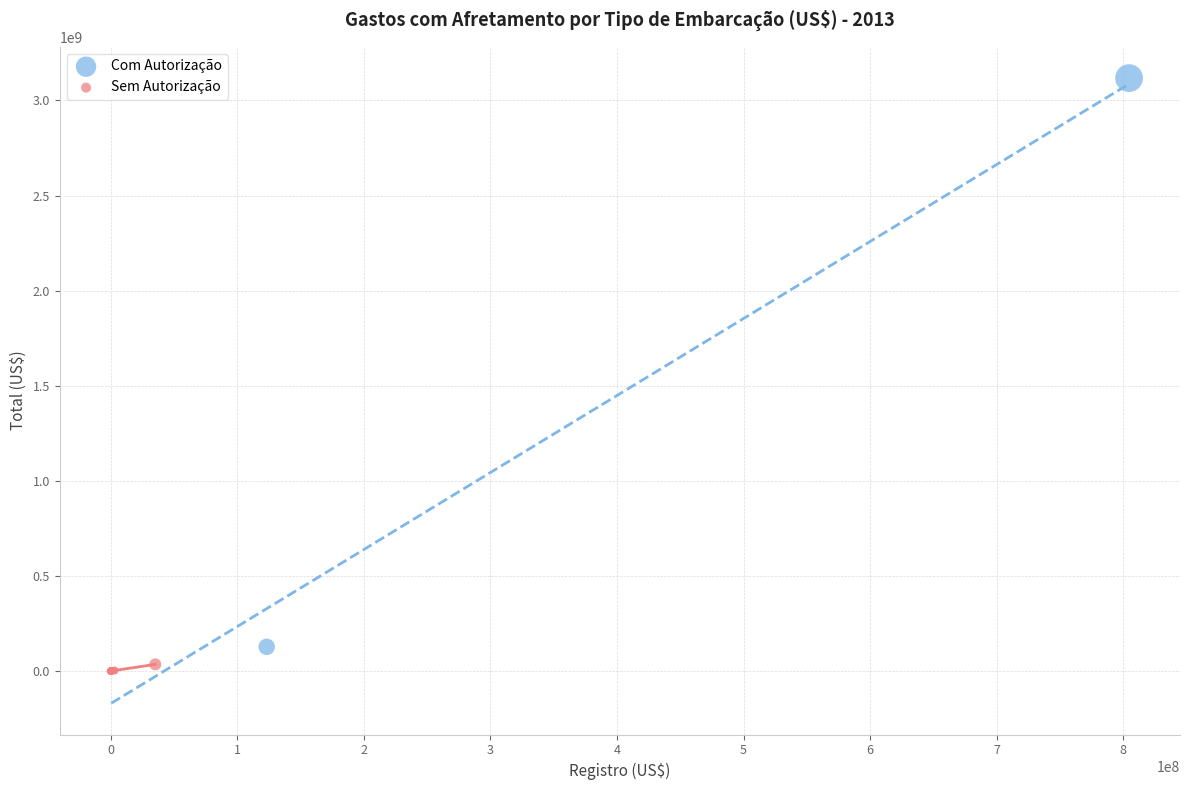

Which series reaches the maximum Y coordinate?

Com Autorização